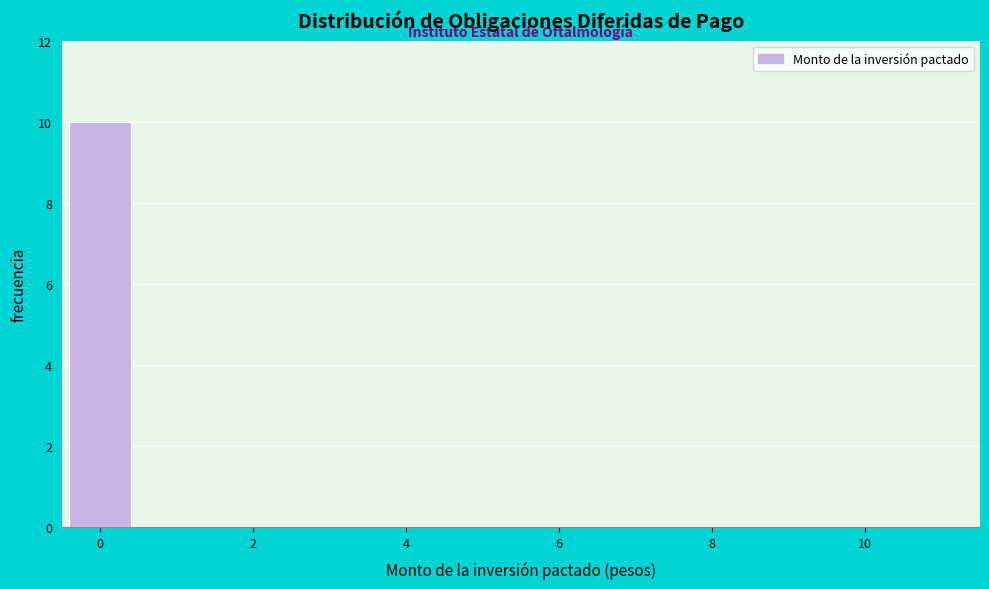

How tall is the bar that spans -0.5 to 0.5 on the x-axis? Neither the bar edges nor the heights are printed on the chart, so give them approximately, as read against the axes.

10